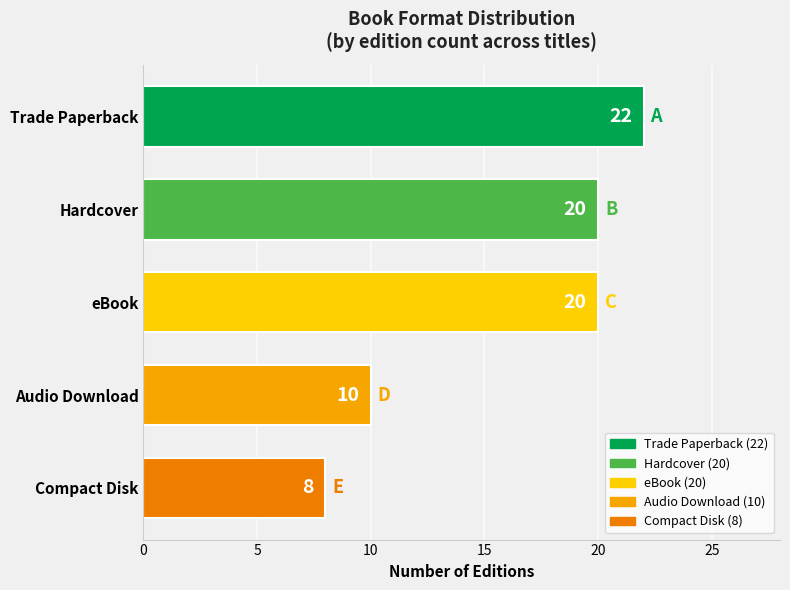

The chart shows a value of 8 at Compact Disk. True or false?

True